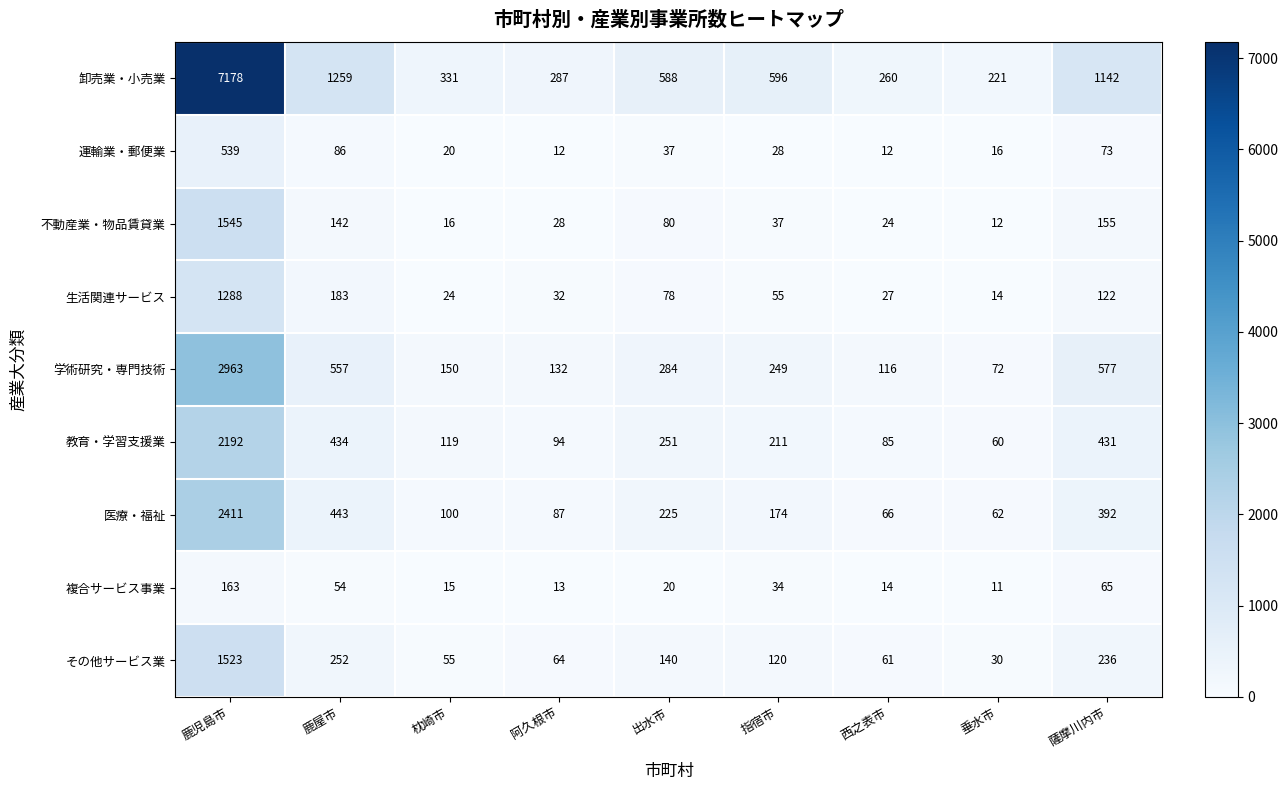

The その他サービス業 series shows 351 at 鹿屋市. True or false?

False